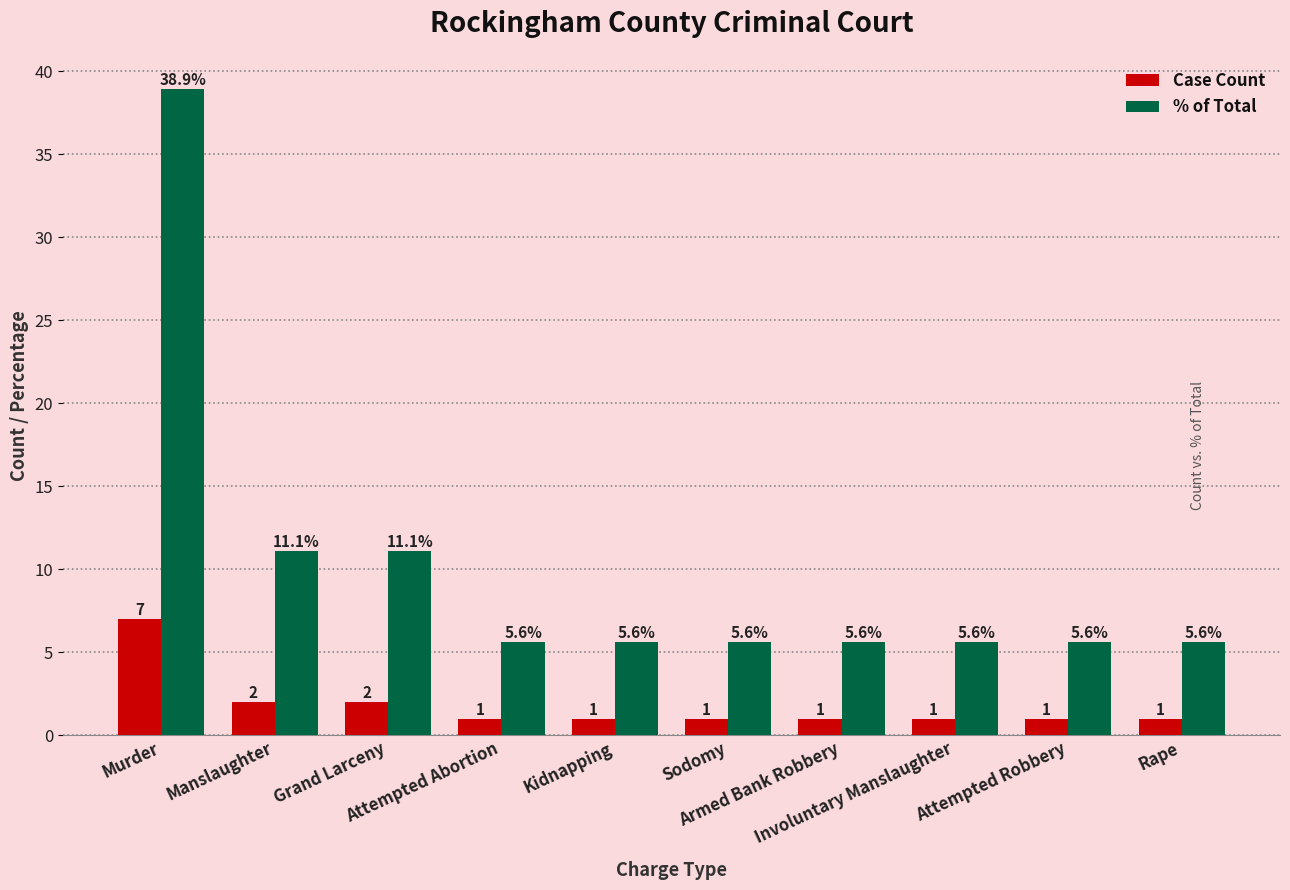

Which series has the largest range (max minus min)?

% of Total